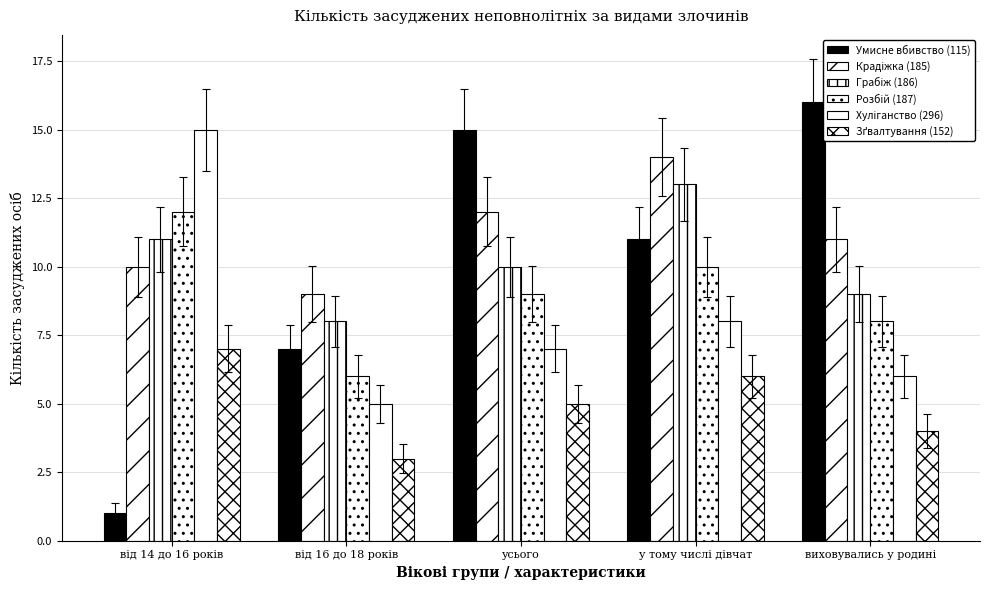

At which label is Грабіж (186) closest to 10?

усього